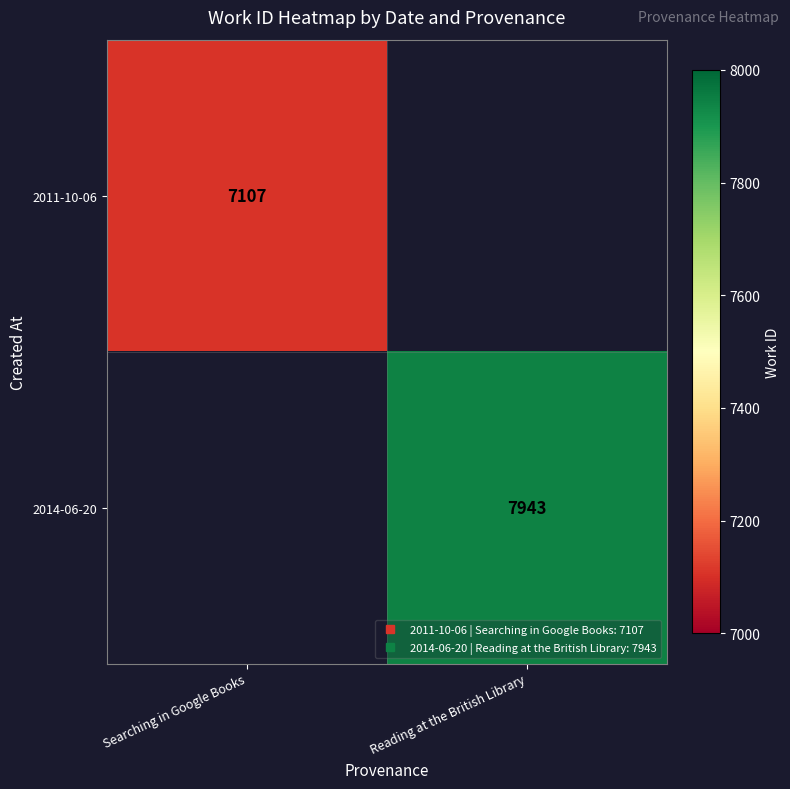

Where is 2011-10-06 nearest to the value 7107?

Searching in Google Books